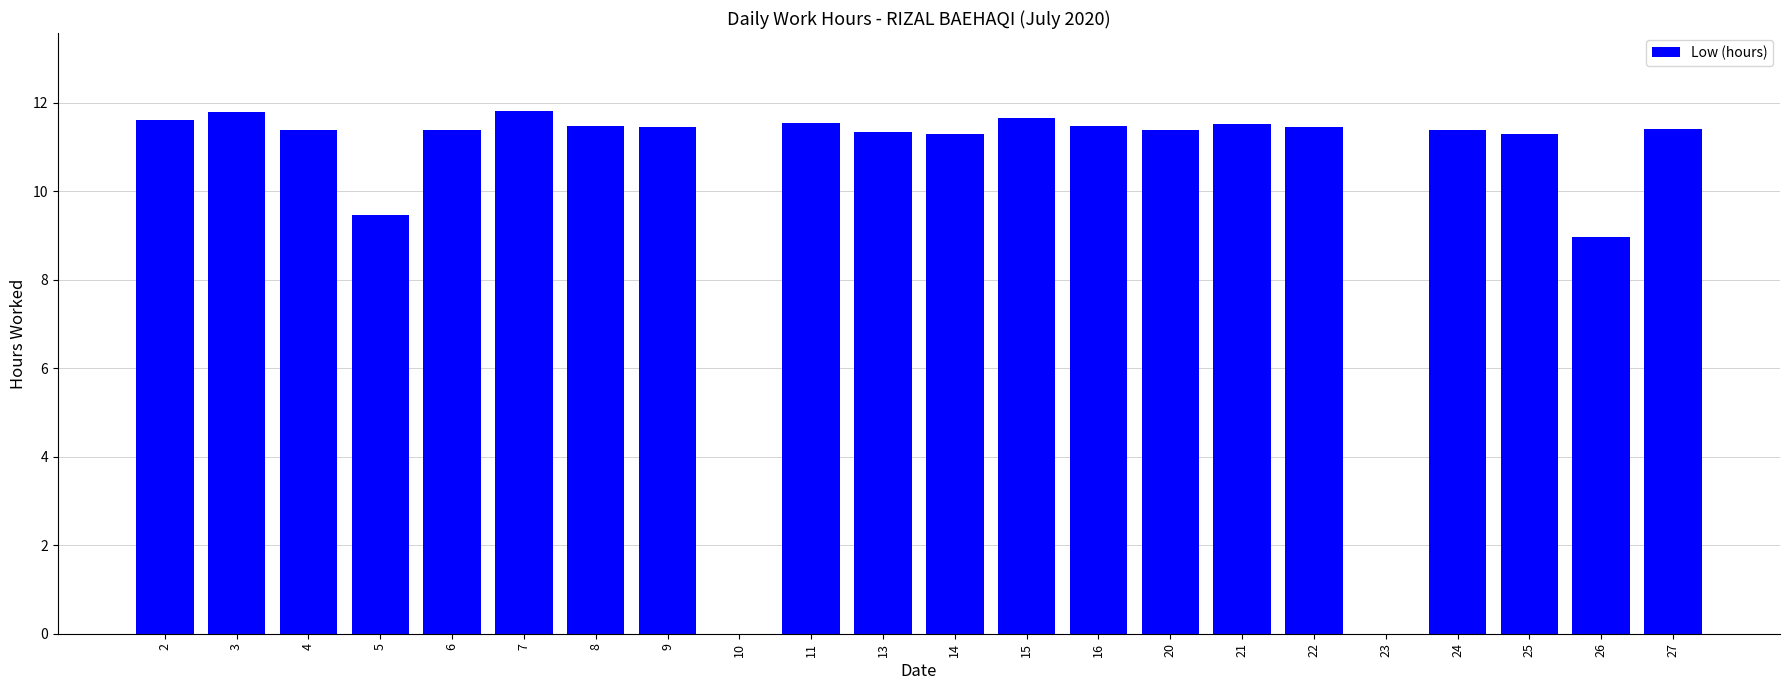

What is the sum of all values?

225.0